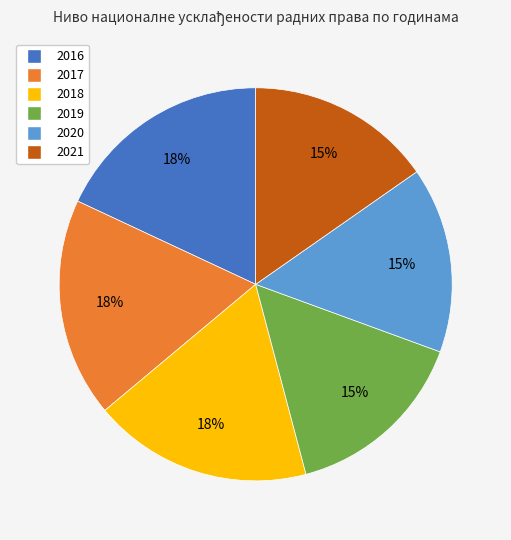

Is it true that 2018 is 18% of the pie?

True